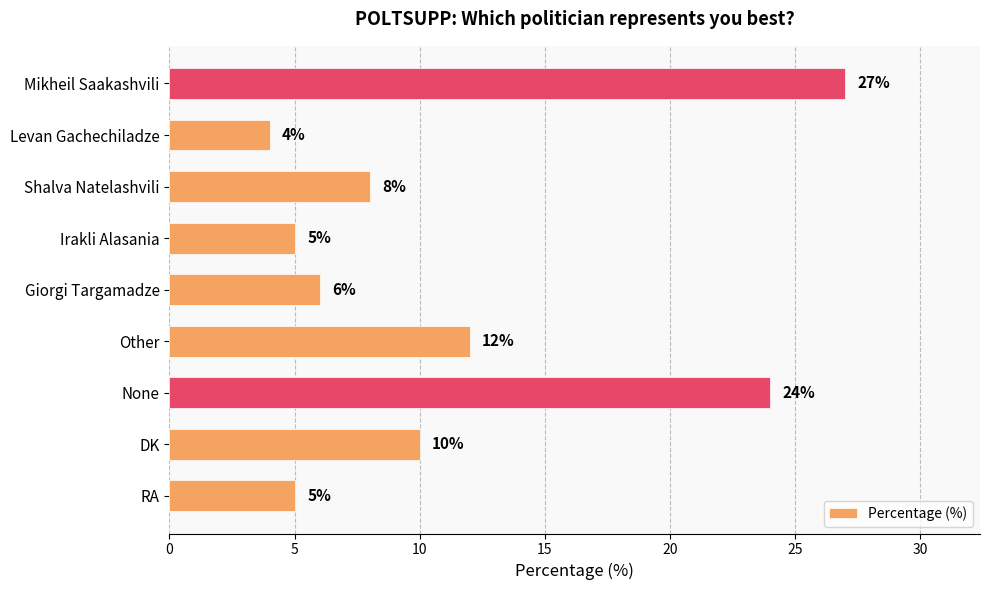

Which category has the lowest value across all series?

Levan Gachechiladze